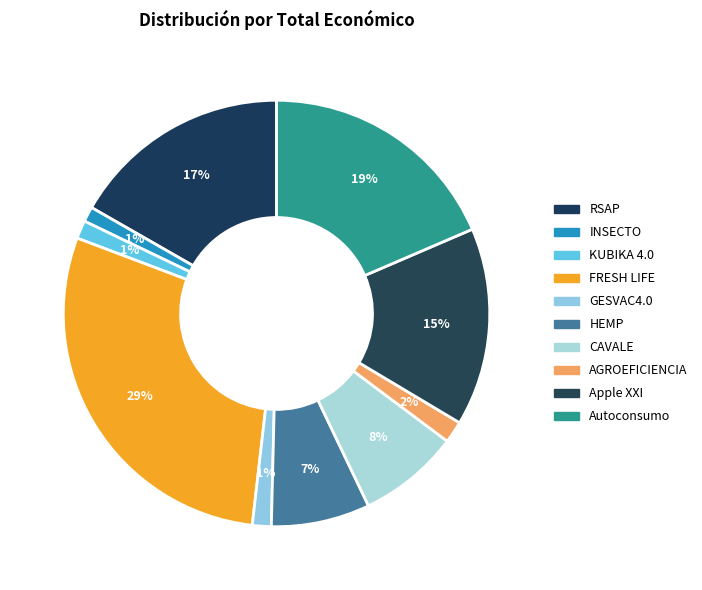

How many slices are in this pie chart?

10